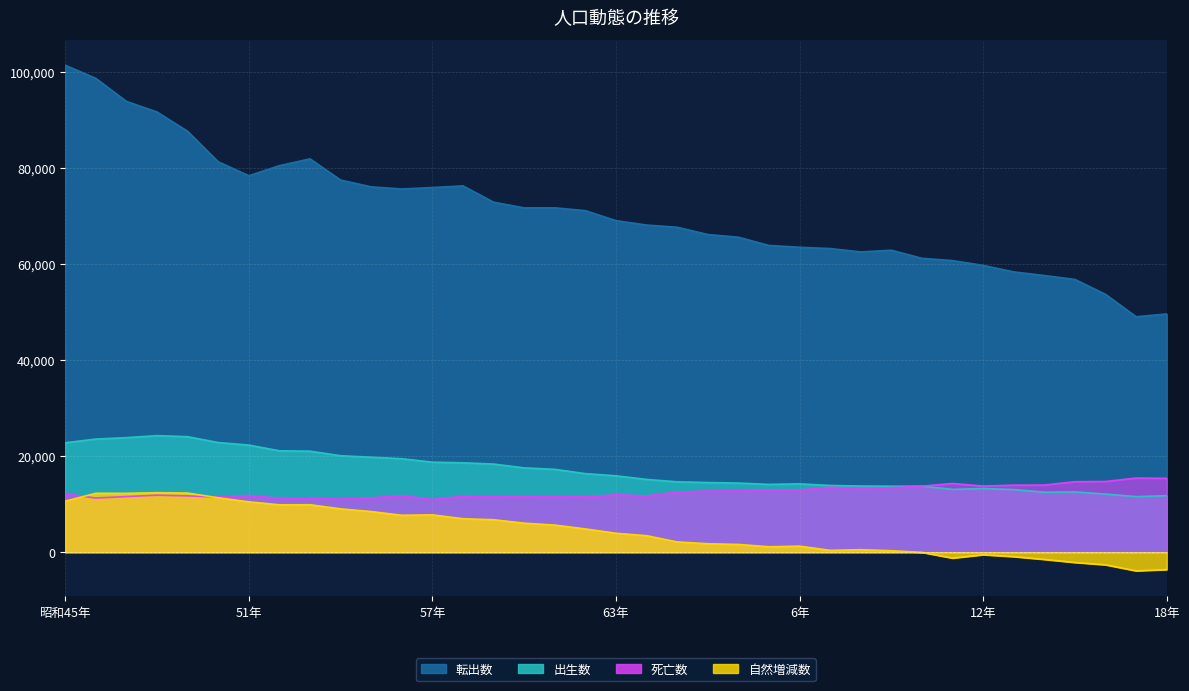

Count the number of data series in this chart.

4